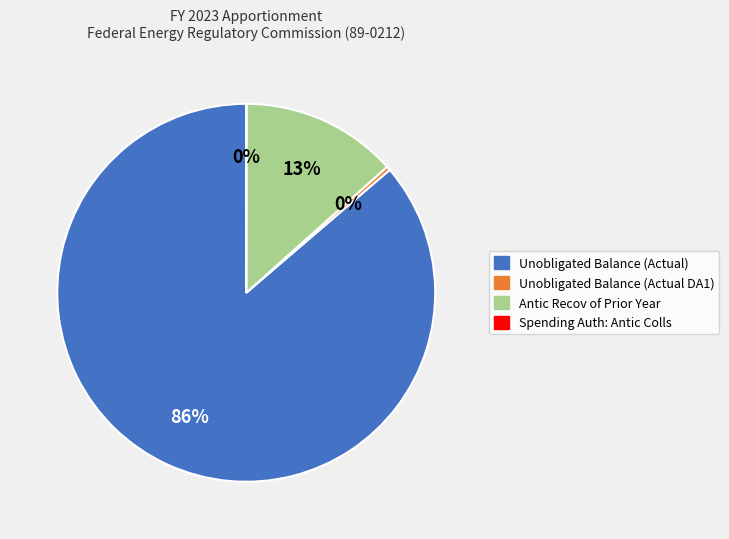

The Unobligated Balance (Actual) slice represents 86% of the pie. True or false?

True